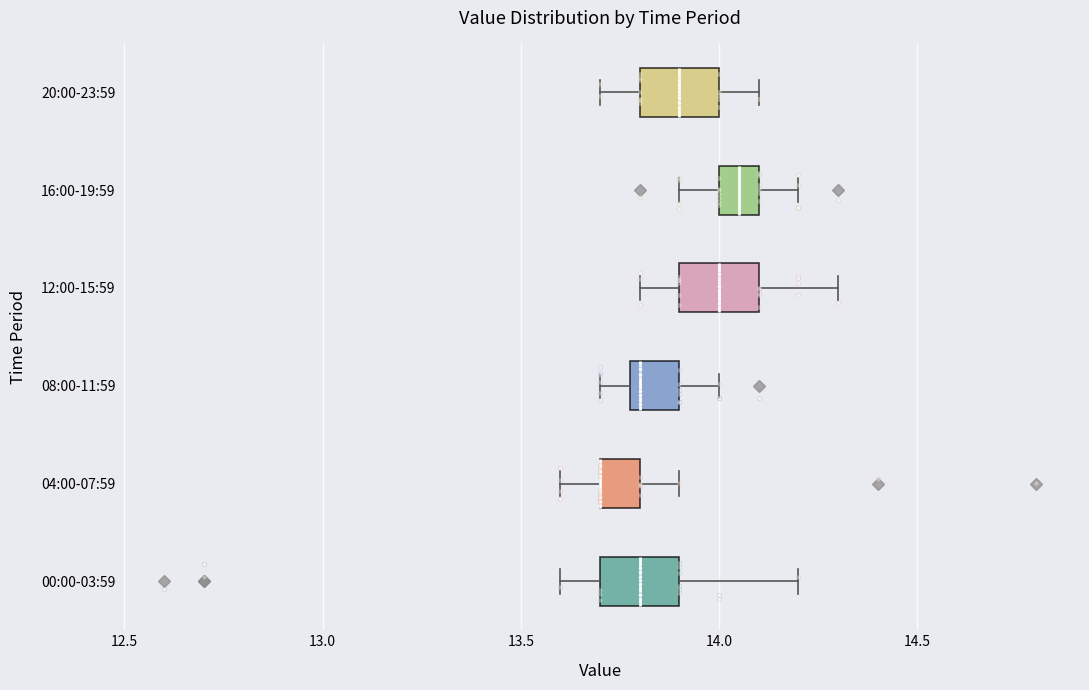

Reading bottom to top, read every box against the x-axis: the position of its median line, the range the box covers, and the ends of its whiskers. The values are not printed on the chart, so give them approximately, as read against the axis.

00:00-03:59: median 13.80, box 13.70 to 13.90, whiskers 13.60 to 14.20
04:00-07:59: median 13.70 (drawn on the box's left edge), box 13.70 to 13.80, whiskers 13.60 to 13.90
08:00-11:59: median 13.80 (just right of the box's left edge), box 13.80 to 13.90, whiskers 13.70 to 14.00
12:00-15:59: median 14.00, box 13.90 to 14.10, whiskers 13.80 to 14.30
16:00-19:59: median 14.05, box 14.00 to 14.10, whiskers 13.90 to 14.20
20:00-23:59: median 13.90, box 13.80 to 14.00, whiskers 13.70 to 14.10